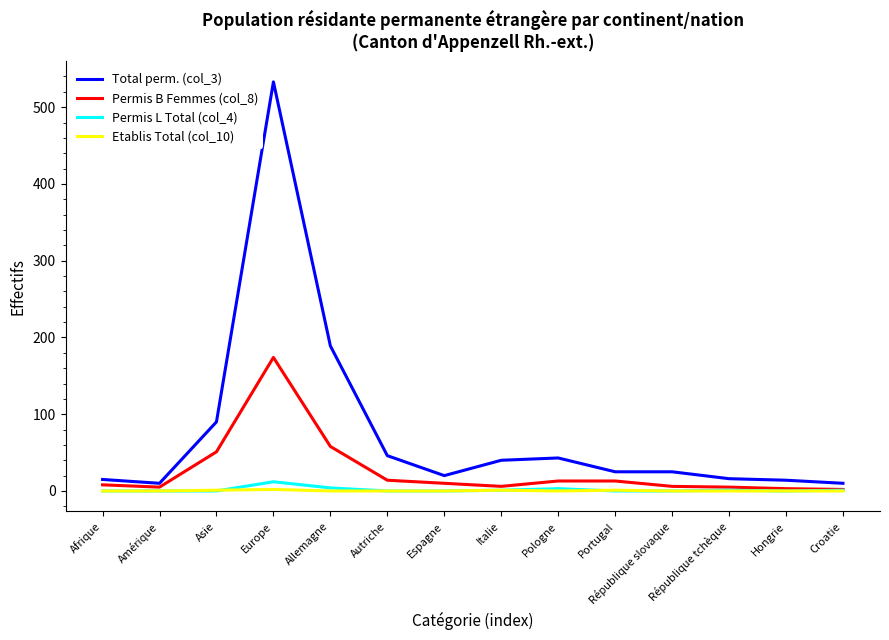

Which series has the widest spread of values?

Total perm. (col_3)